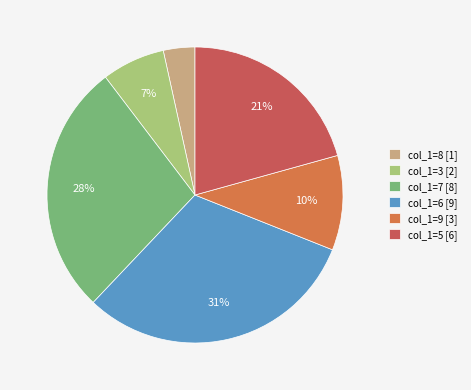

Is there any slice that represents more than half of the pie?

No